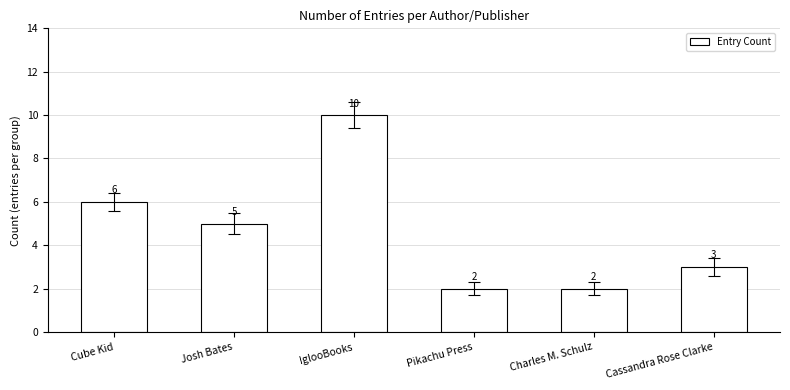

How many bars are there in total?

6